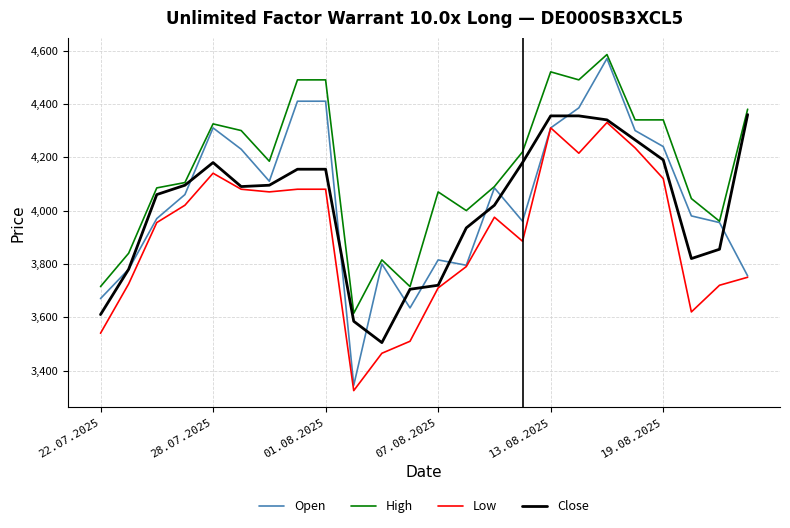

Which series has the largest total across all categories?

High